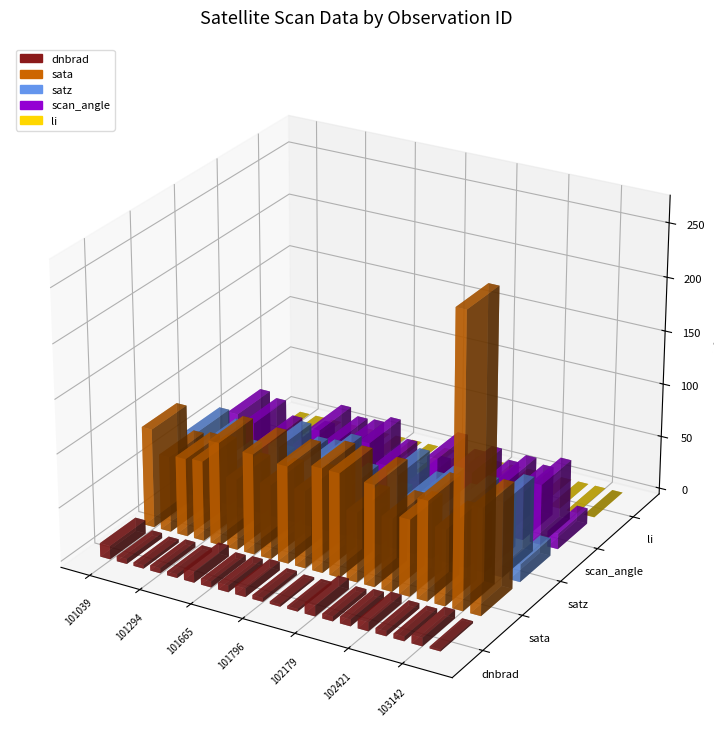

At which label does scan_angle first exceed 45?

101039